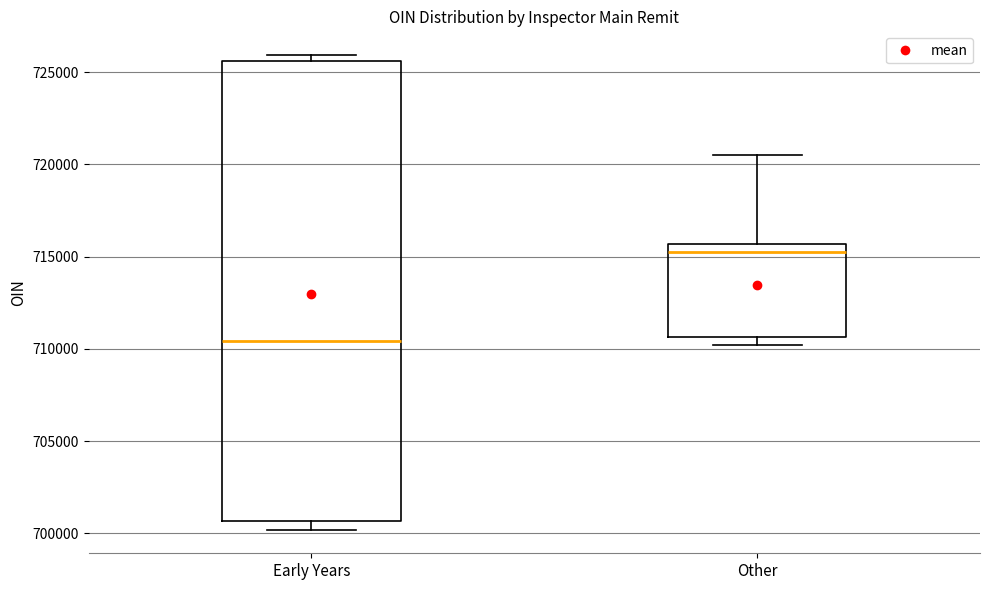

Which box has the lowest median line?

Early Years